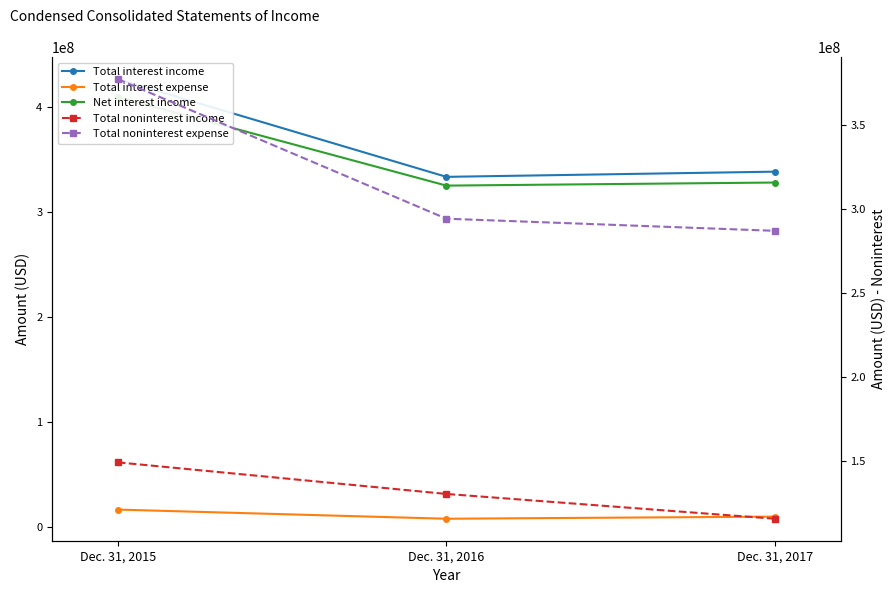

At which label does Total noninterest expense reach its minimum?

Dec. 31, 2017